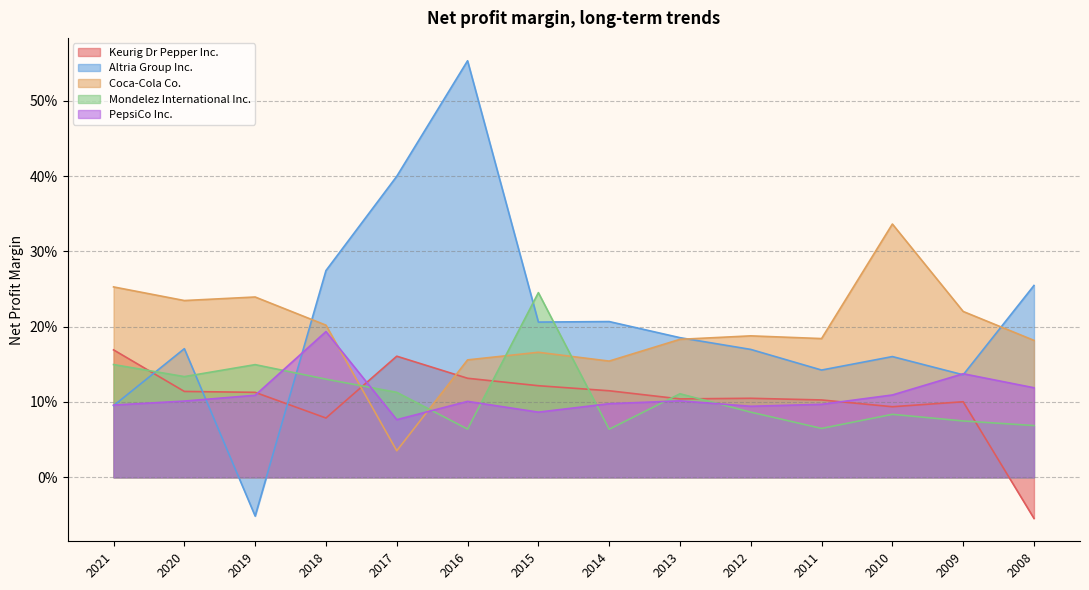

The value of Mondelez International Inc. at 2015 is 0.2. True or false?

True